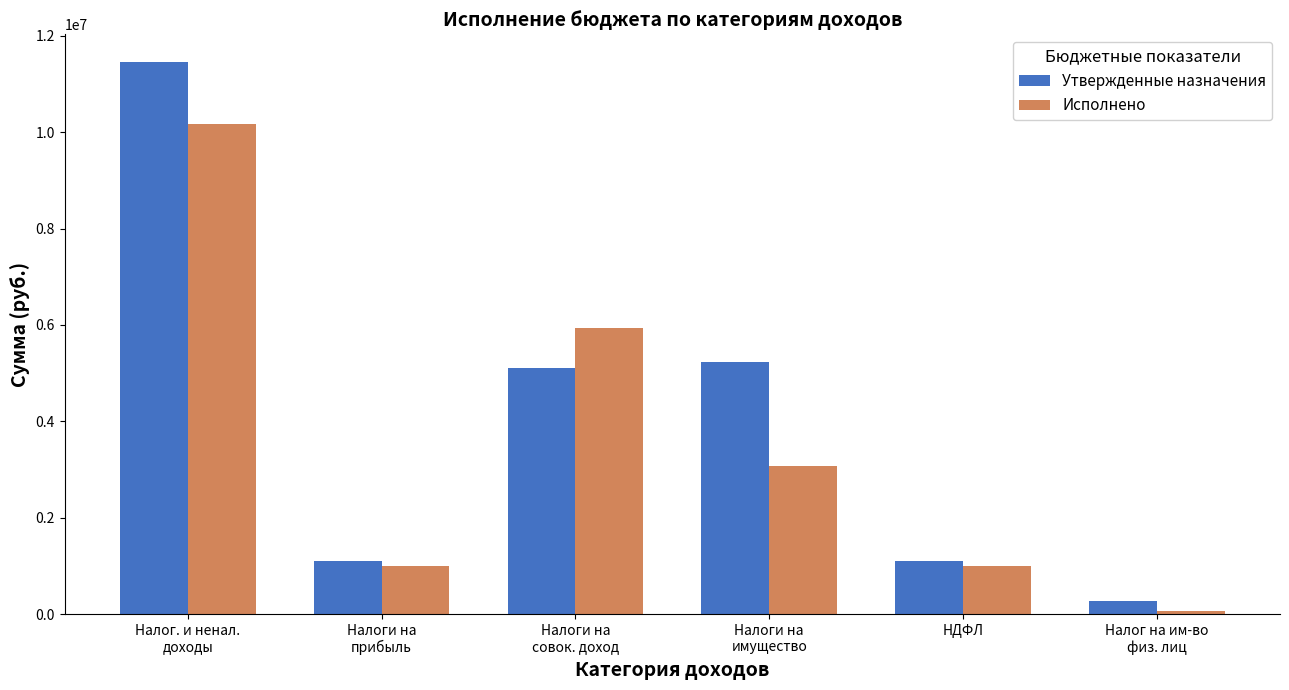

The Утвержденные назначения series shows 1107100.0 at НДФЛ. True or false?

True